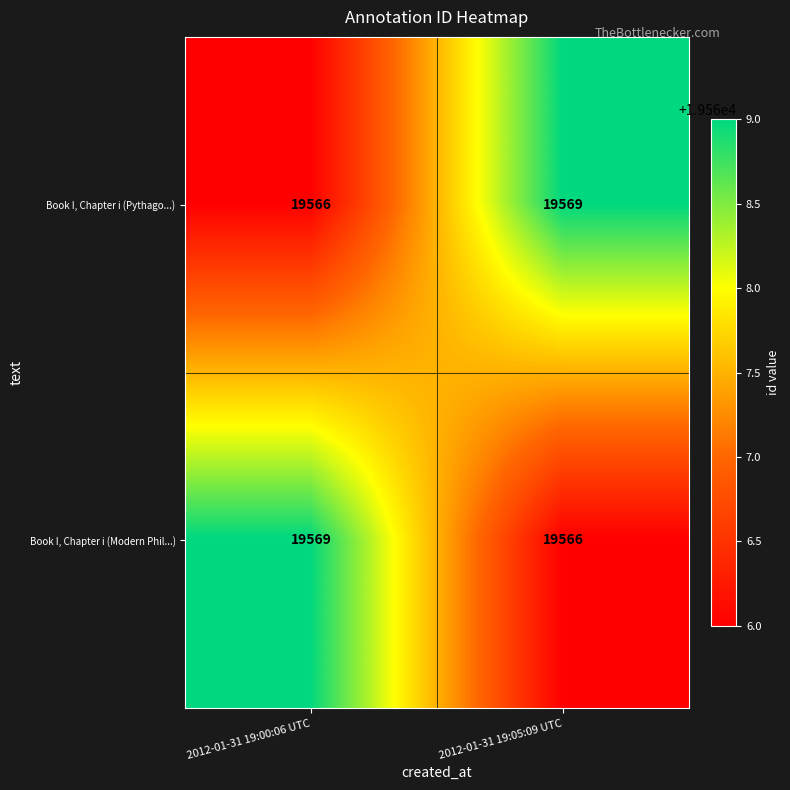

What is the spread (max minus min) of values at 2012-01-31 19:05:09 UTC?

3